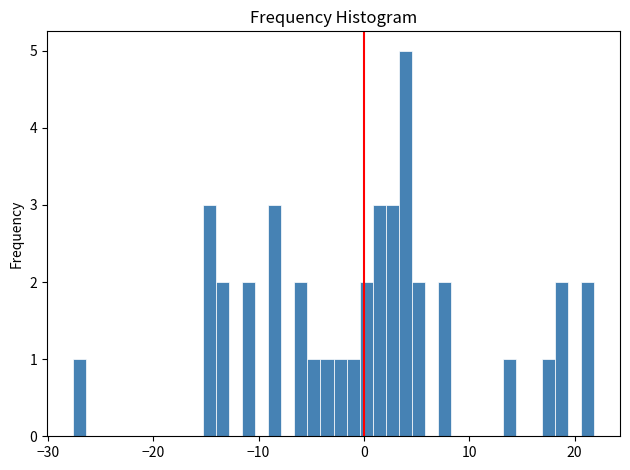

Around what value on the x-axis is the tallest bar? Give the approximate position of its centre, as read against the axis.

4